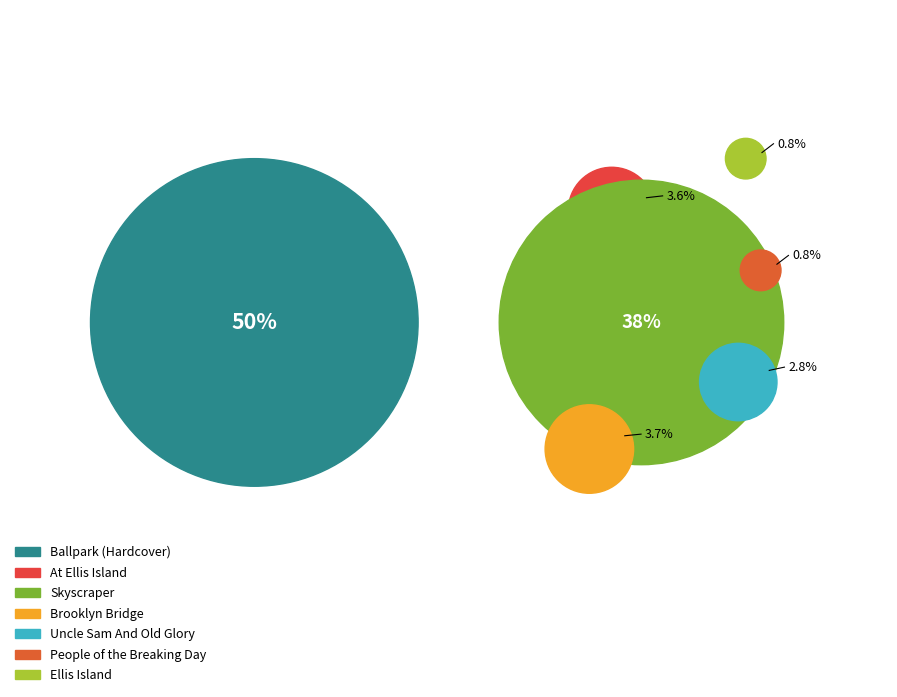

Which has a higher value, Skyscraper or Ellis Island?

Skyscraper